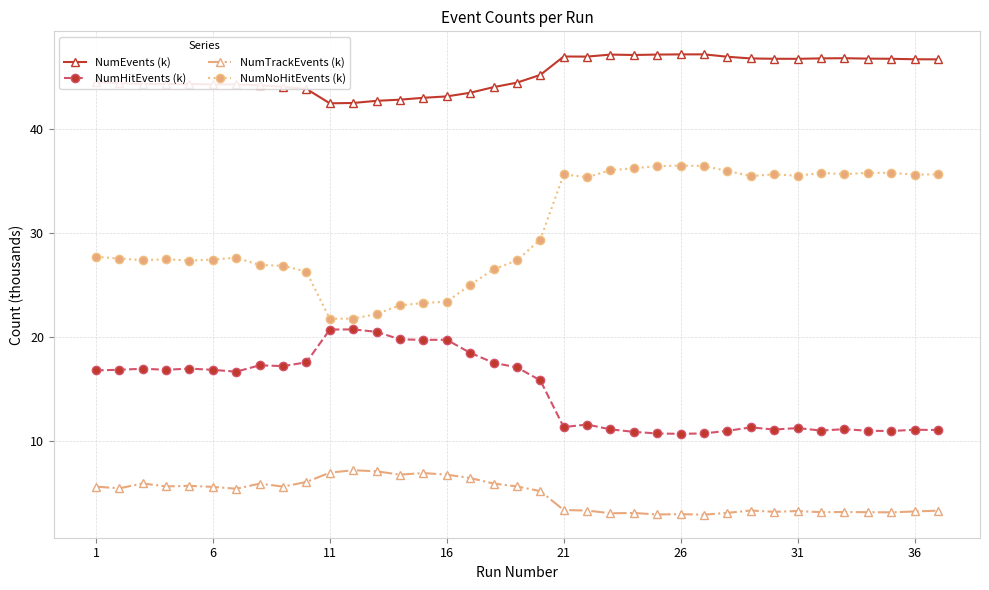

How many series are shown in this chart?

4